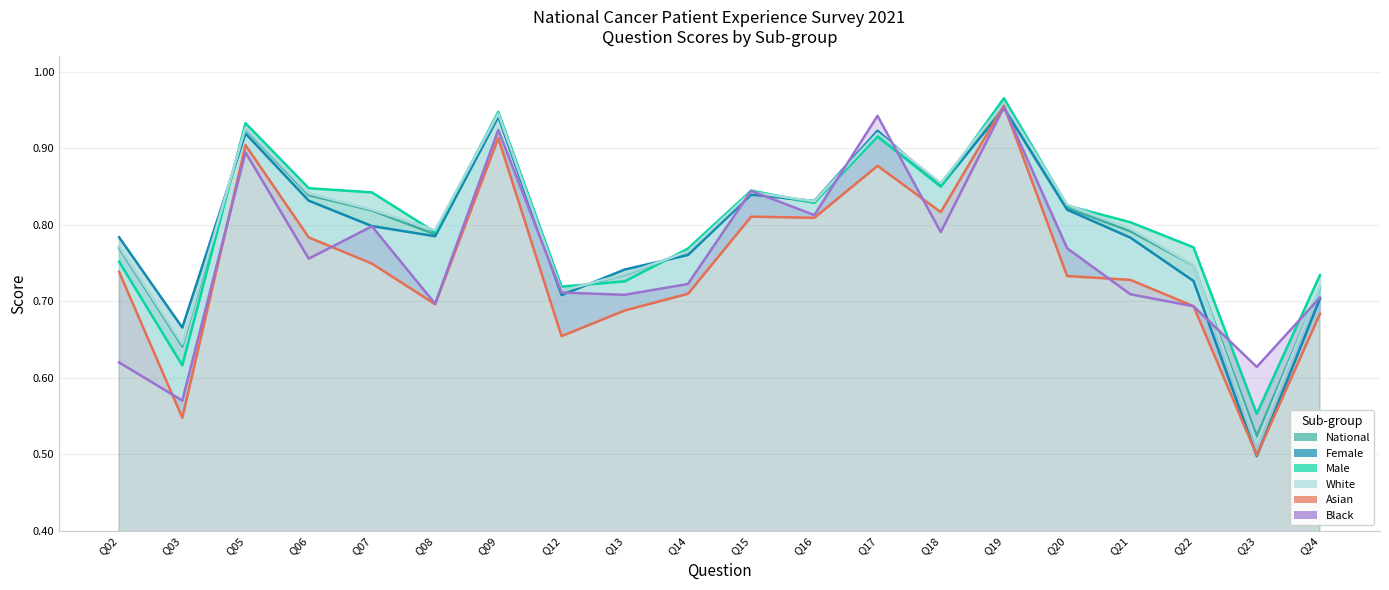

How many lines are shown in the chart?

6